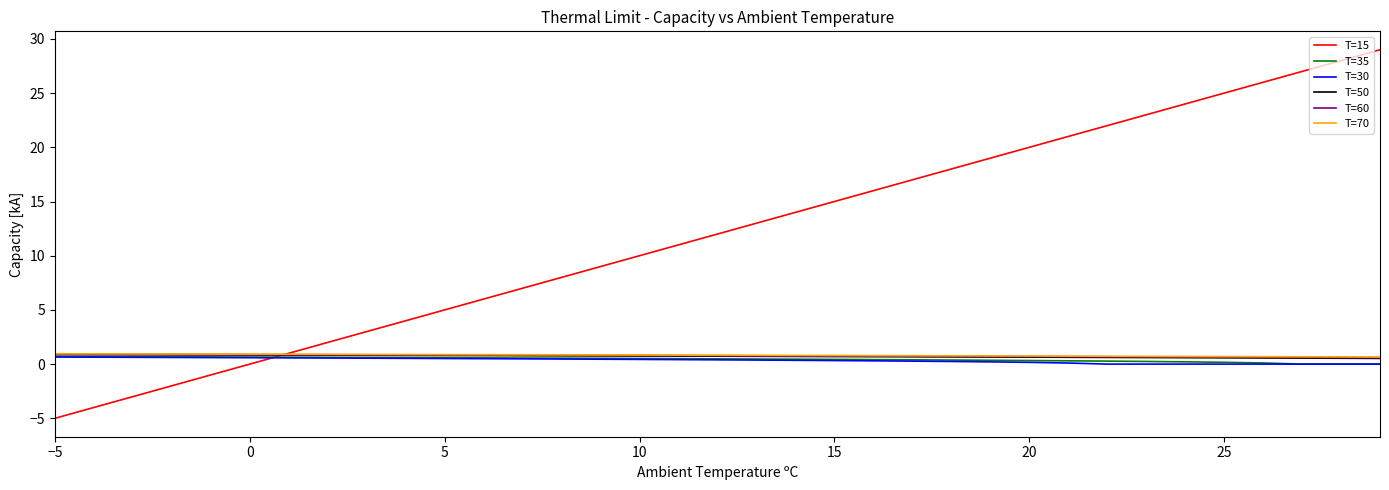

What is the average value of the T=15 series?

12.0